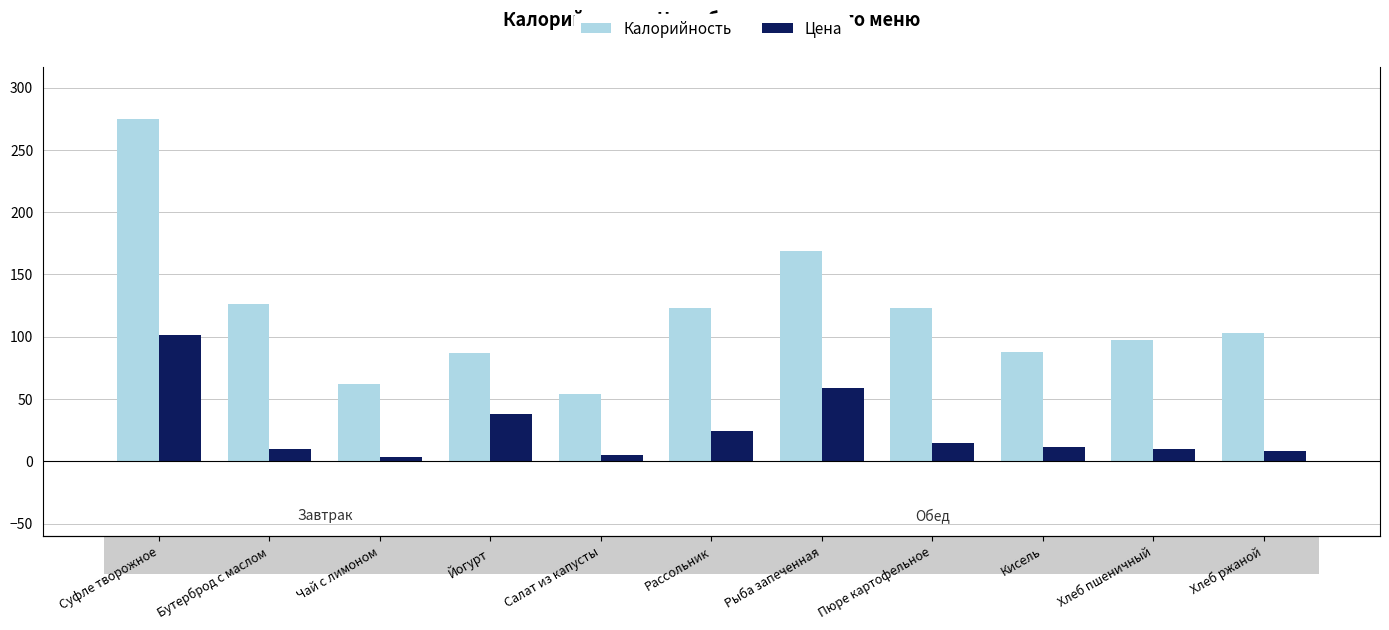

What is the difference between the Цена values at Кисель and Йогурт?

26.5